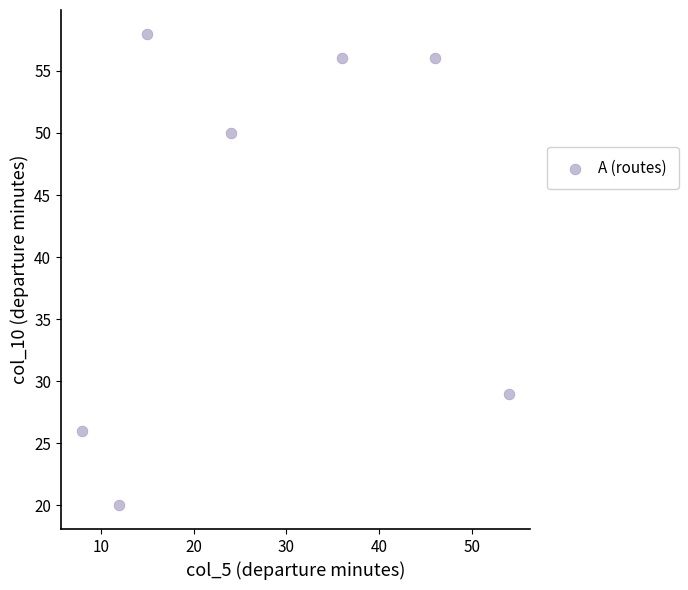

What is the average Y value?

42